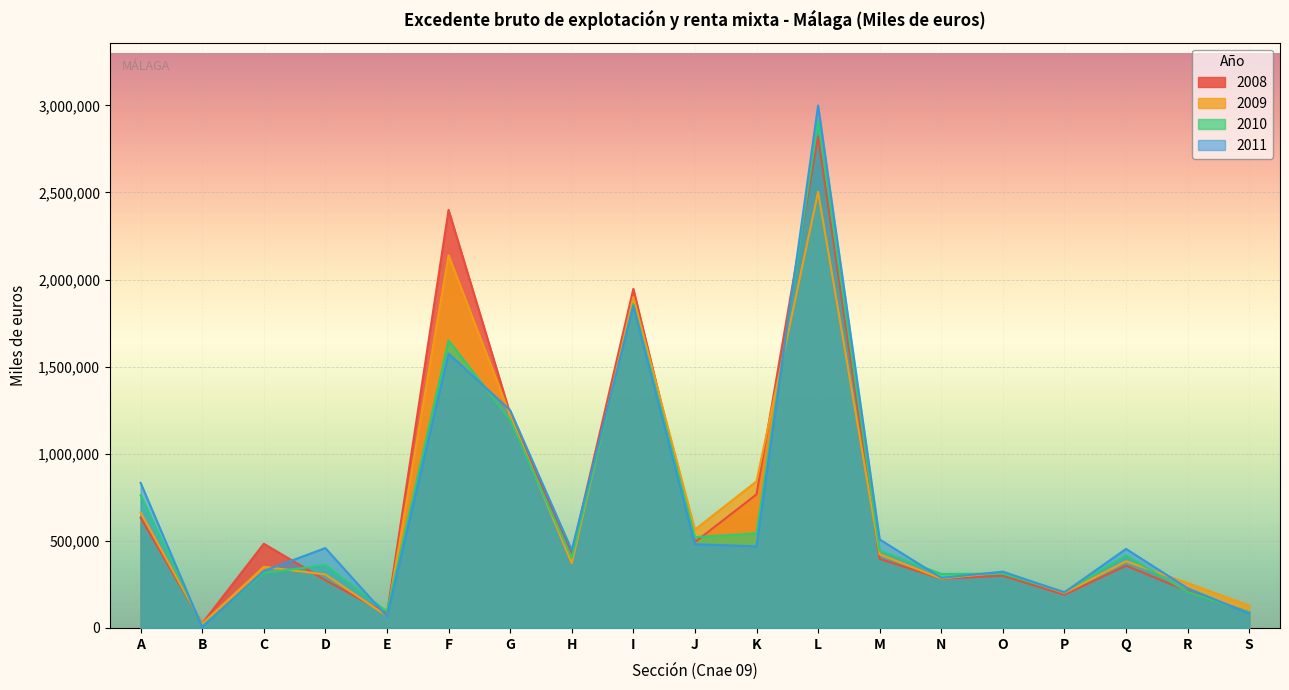

At which label is 2008 closest to 1423990?

G